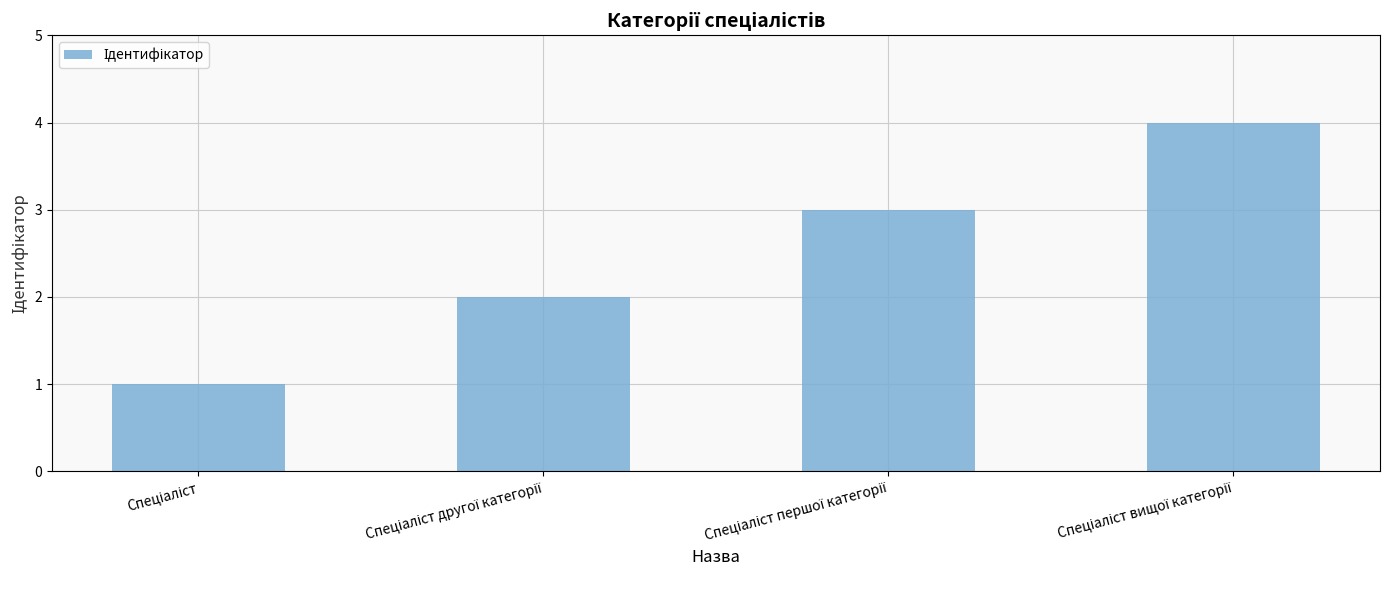

What is the greatest value displayed?

4